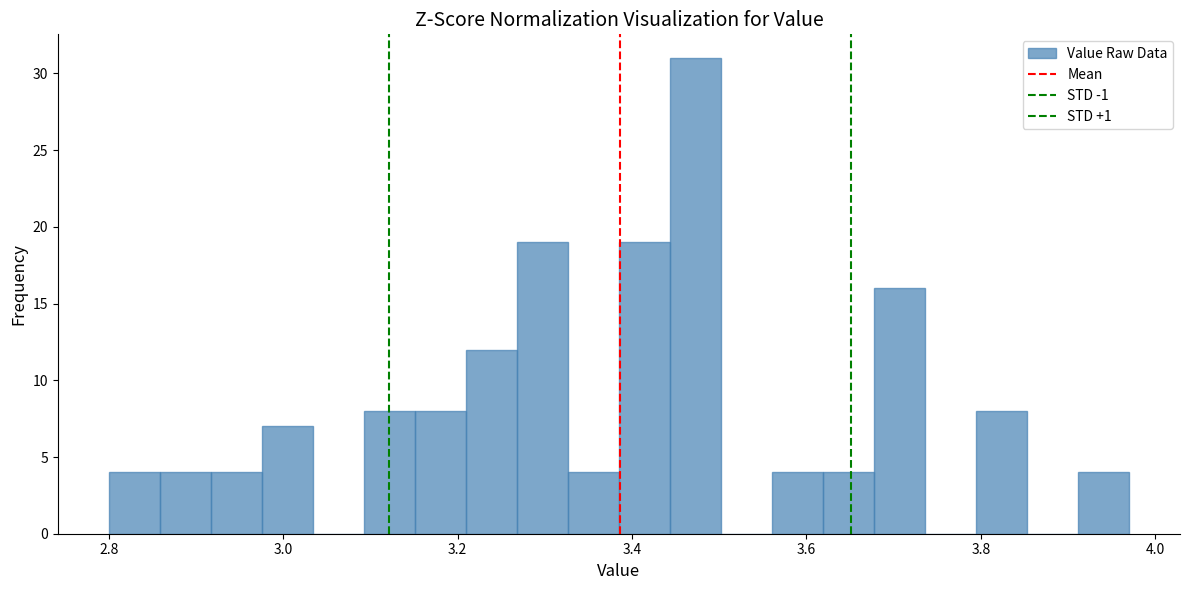

Around what value on the x-axis is the tallest bar? Give the approximate position of its centre, as read against the axis.

3.48